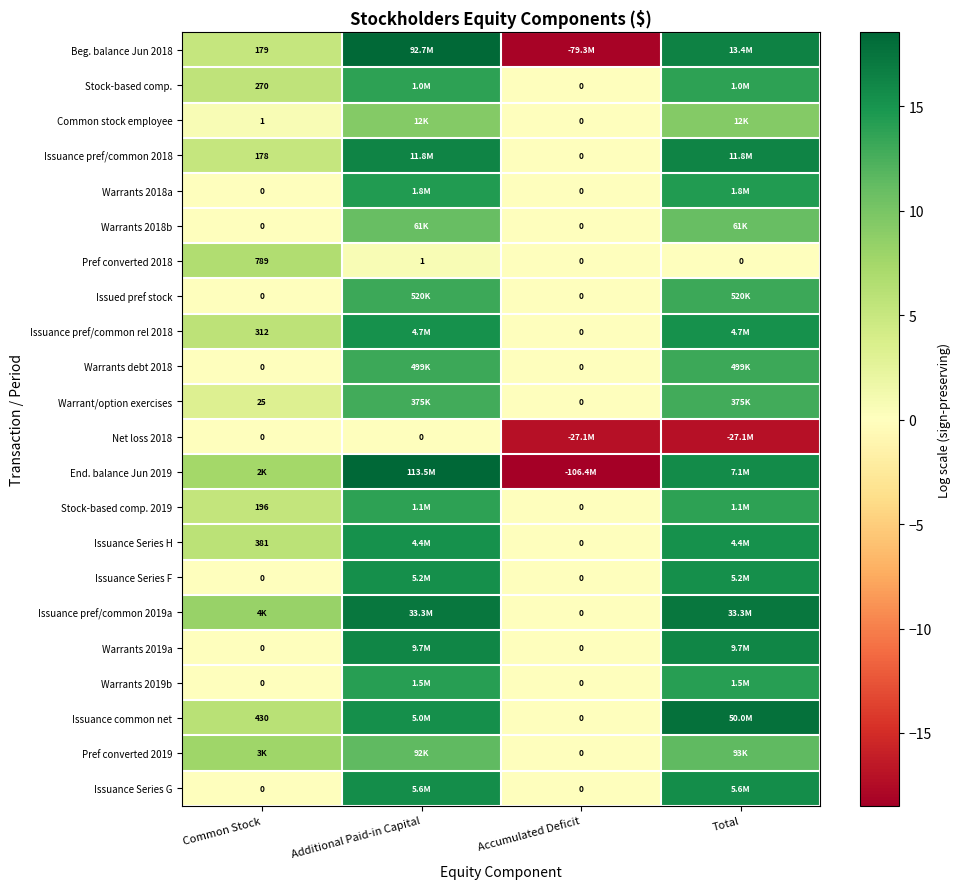

What is the difference between the highest and lowest values at Accumulated Deficit?

18.5